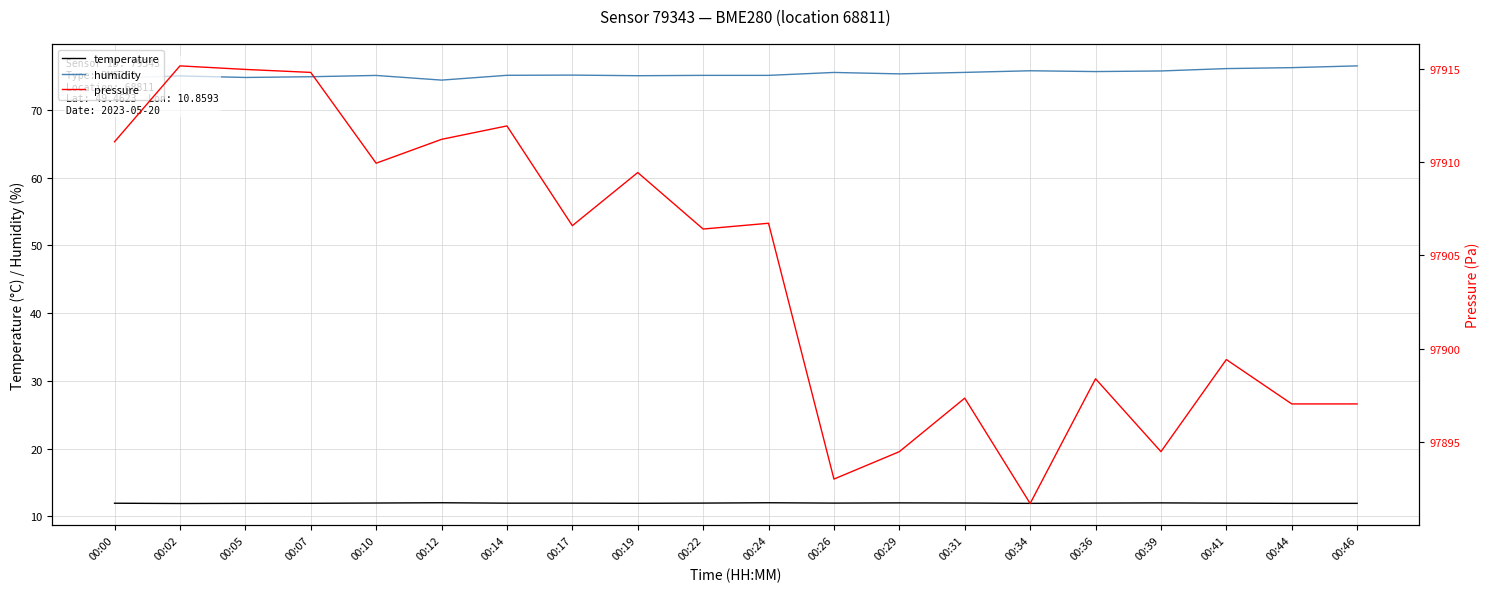

Reading right to left, what are all the values shown in this chart?

temperature: 00:46=11.9	00:44=11.9	00:41=11.9	00:39=12.0	00:36=12.0	00:34=11.9	00:31=12.0	00:29=12.0	00:26=12.0	00:24=12.0	00:22=12.0	00:19=11.9	00:17=11.9	00:14=11.9	00:12=12.0	00:10=12.0	00:07=11.9	00:05=11.9	00:02=11.9	00:00=11.9
humidity: 00:46=76.5	00:44=76.2	00:41=76.1	00:39=75.7	00:36=75.6	00:34=75.8	00:31=75.5	00:29=75.3	00:26=75.5	00:24=75.1	00:22=75.1	00:19=75.0	00:17=75.1	00:14=75.1	00:12=74.4	00:10=75.1	00:07=74.9	00:05=74.8	00:02=75.0	00:00=74.7
pressure: 00:46=97897.0	00:44=97897.0	00:41=97899.4	00:39=97894.5	00:36=97898.4	00:34=97891.7	00:31=97897.3	00:29=97894.5	00:26=97893.0	00:24=97906.7	00:22=97906.4	00:19=97909.4	00:17=97906.6	00:14=97911.9	00:12=97911.2	00:10=97909.9	00:07=97914.8	00:05=97915.0	00:02=97915.2	00:00=97911.1